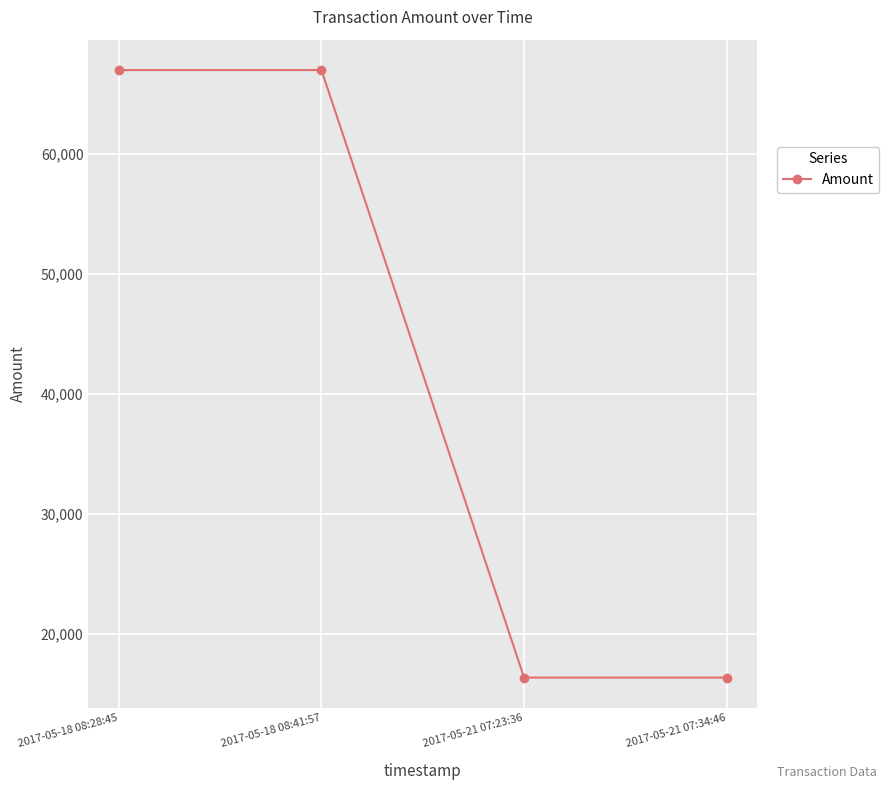

True or false: the data shows 16339 at 2017-05-21 07:23:36.

True